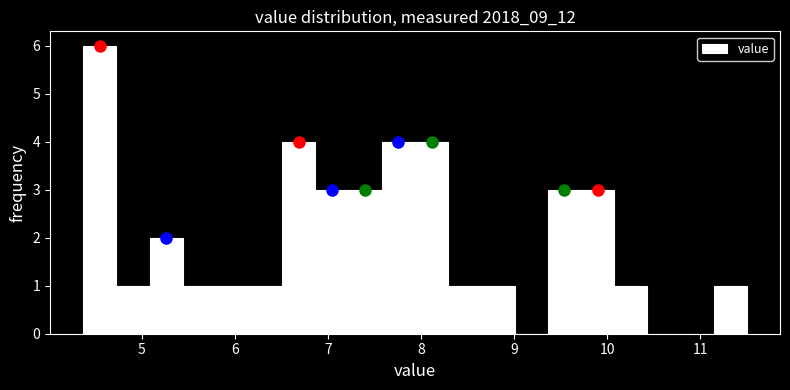

Around what value on the x-axis is the tallest bar? Give the approximate position of its centre, as read against the axis.

4.5